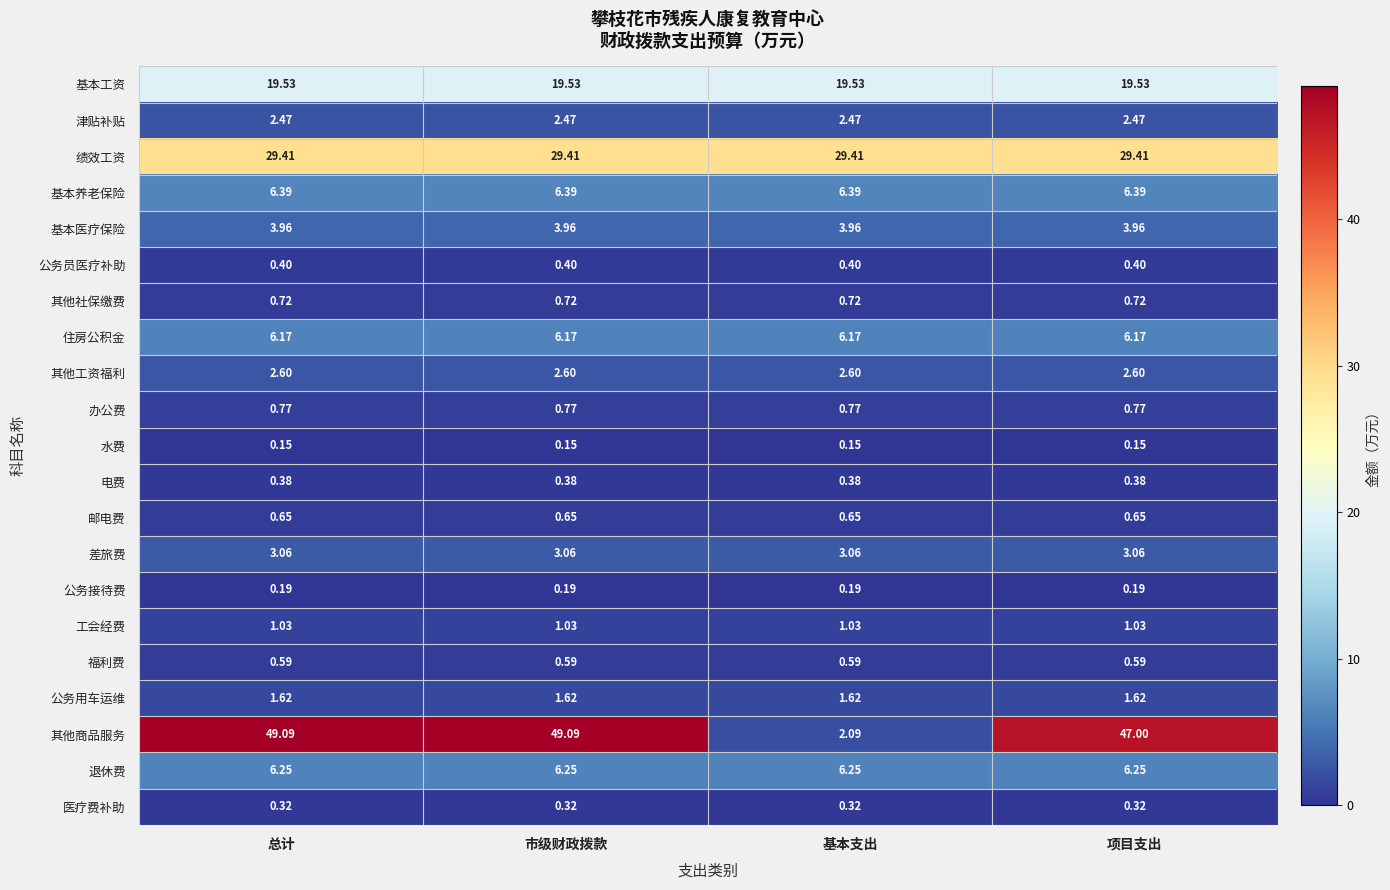

Which series has the widest spread of values?

其他商品服务